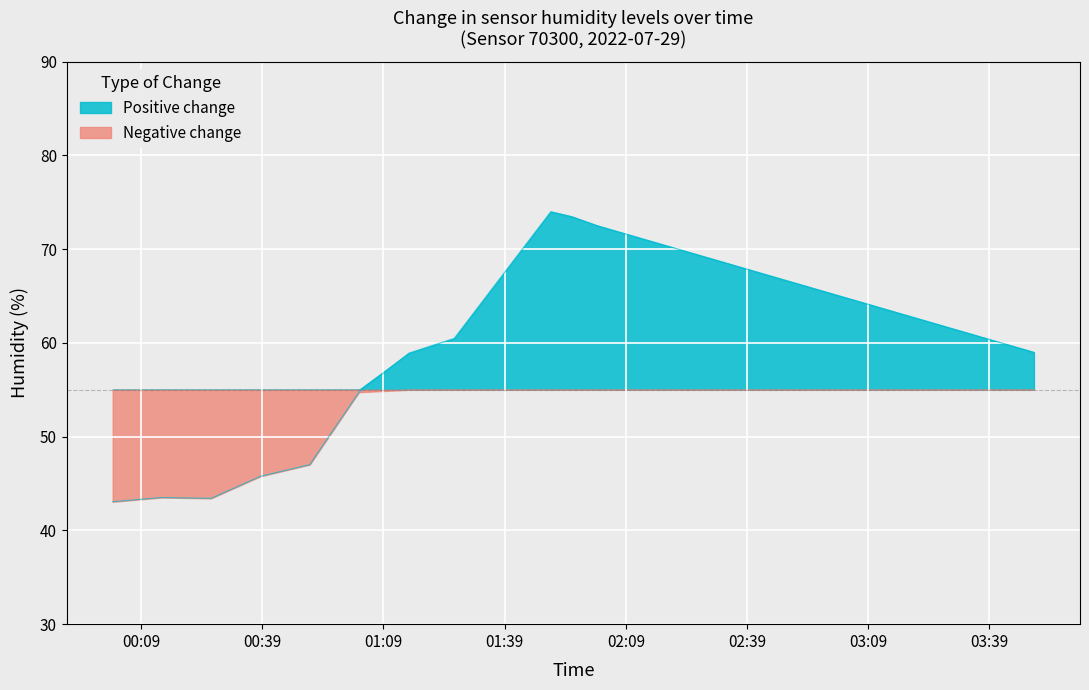

Reading left to right, list all the values displayed in this chart.

43.1	43.5	43.4	45.8	47.0	54.8	58.9	60.5	74.0	73.5	72.5	71.0	69.5	68.0	66.5	65.0	63.5	62.0	60.5	59.0